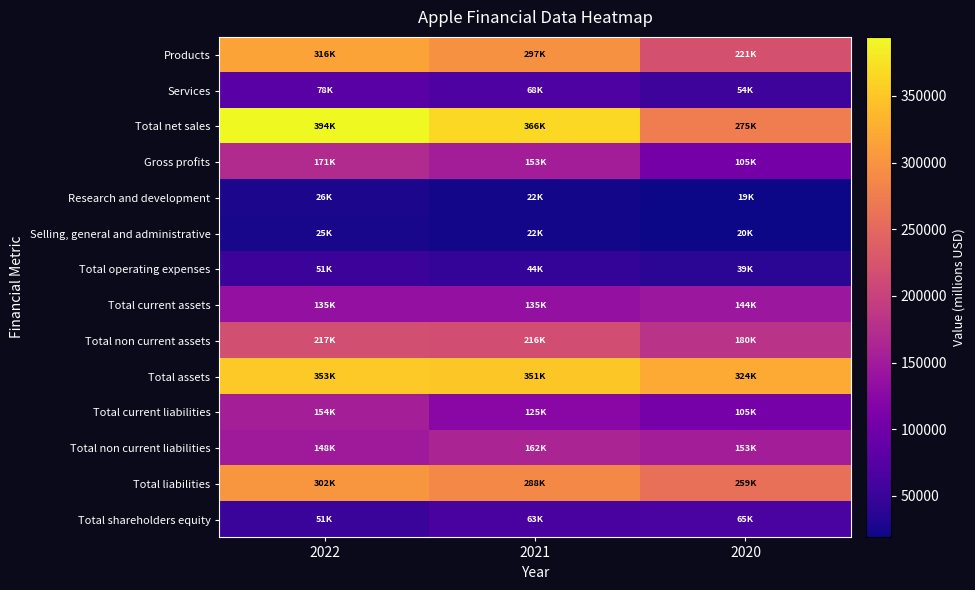

Count the number of categories in the chart.

3